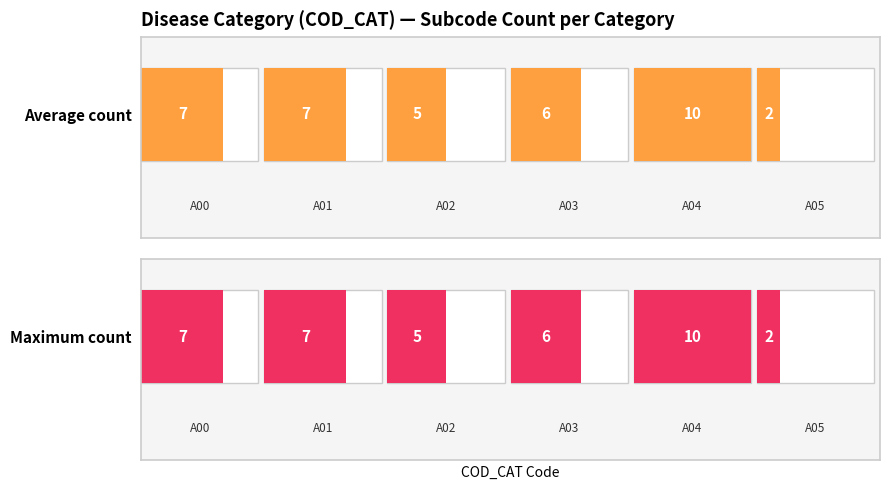

How many series are shown in this chart?

2